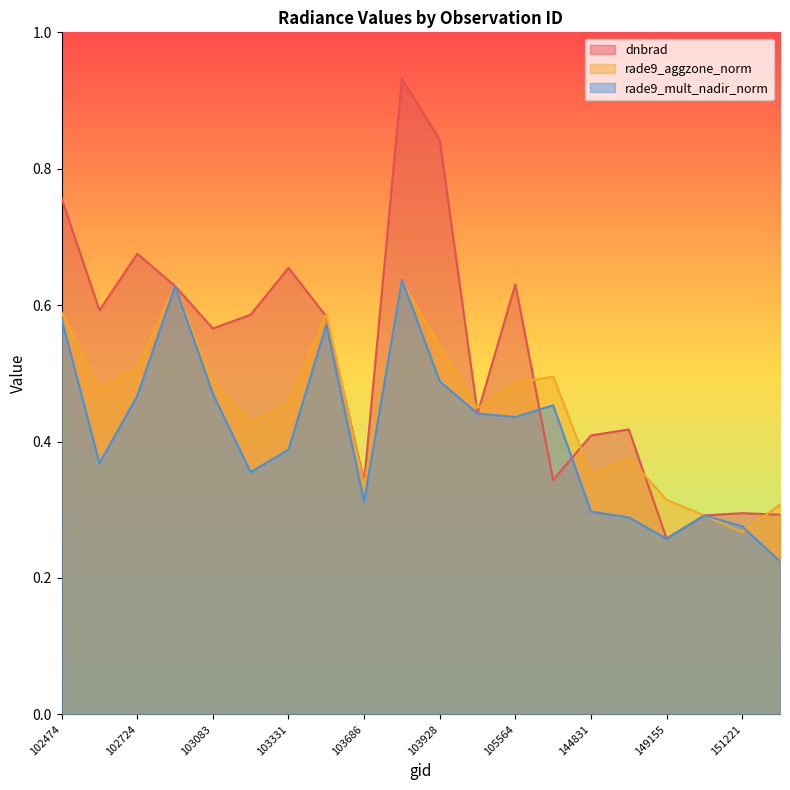

Which has a higher value, 103331 or 102595?

103331